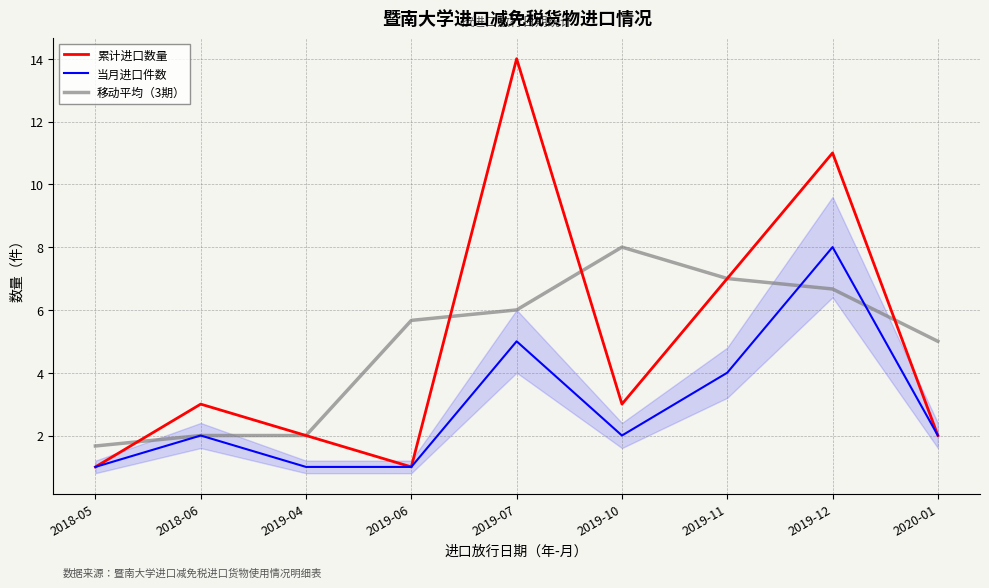

At which category is the sum across all series the highest?

2019-12